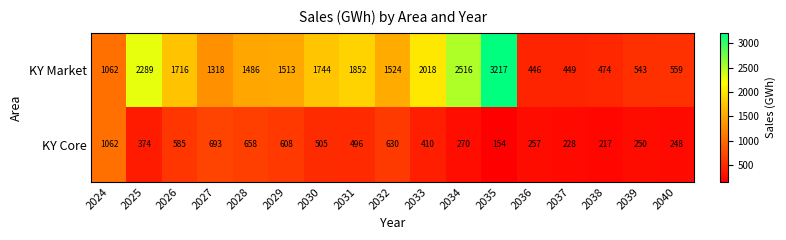

Rank the series at 2036 from lowest to highest value.

KY Core, KY Market